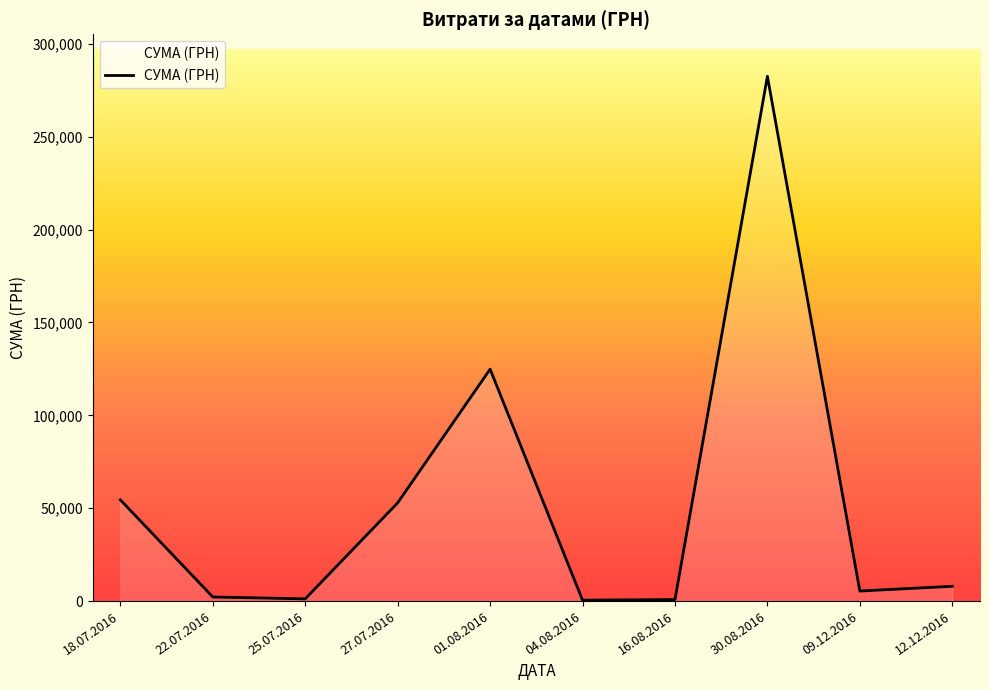

What is the sum of all values?

532745.0